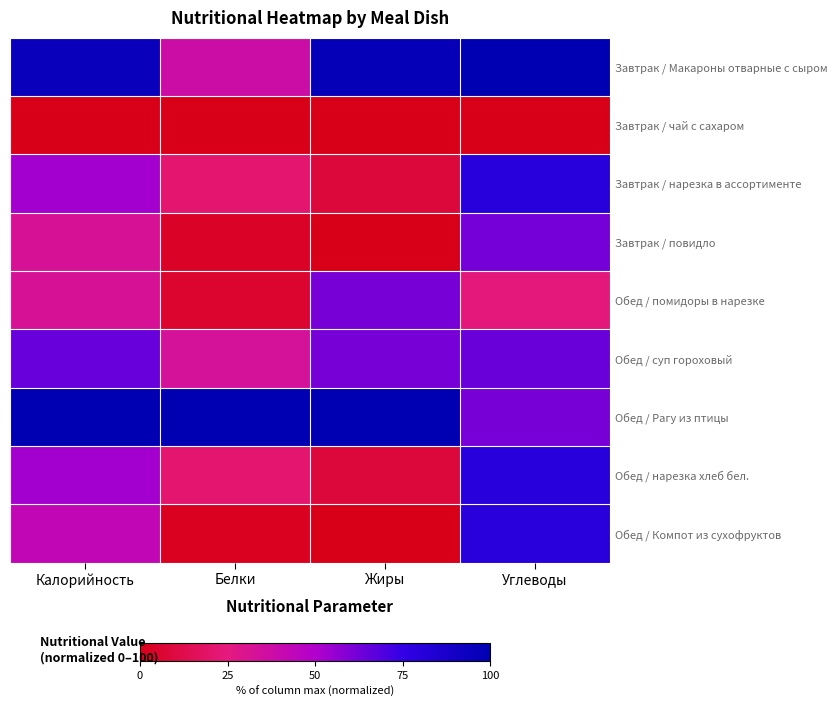

Count the number of categories in the chart.

4